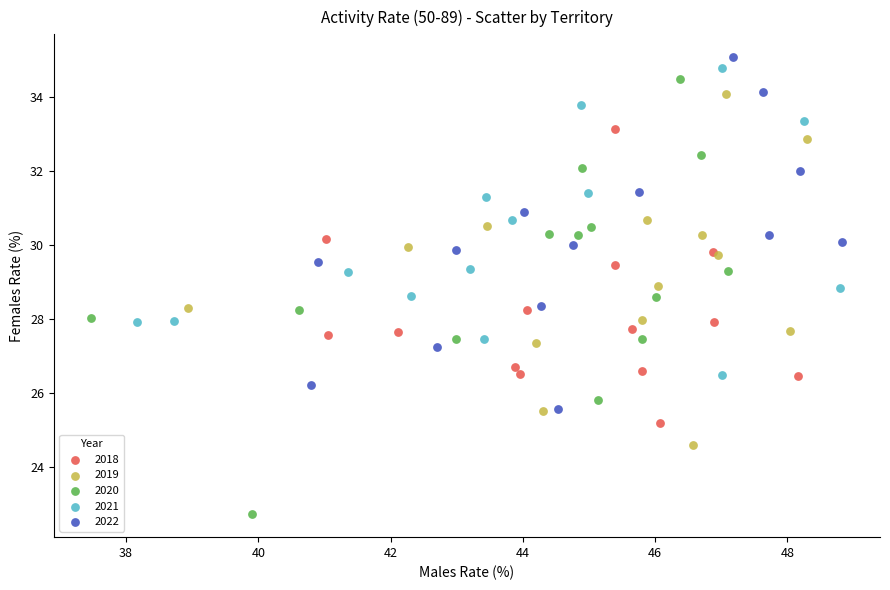

Which series contains the lowest Y value?

2020